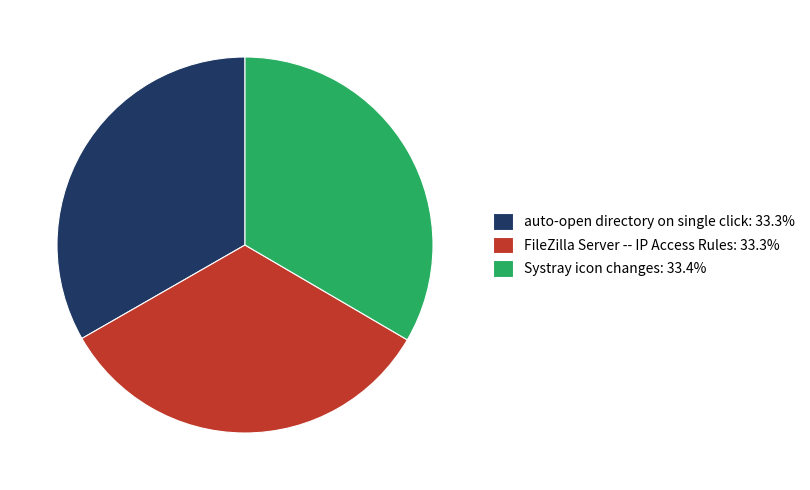

How many segments does this pie chart have?

3